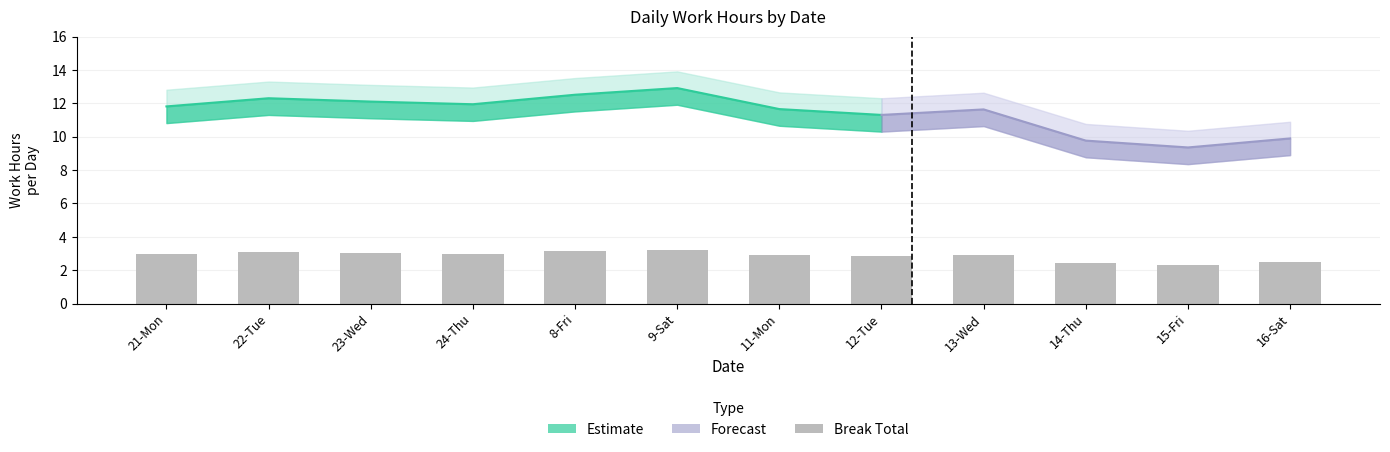

The value at 15-Fri is 1.2. True or false?

False